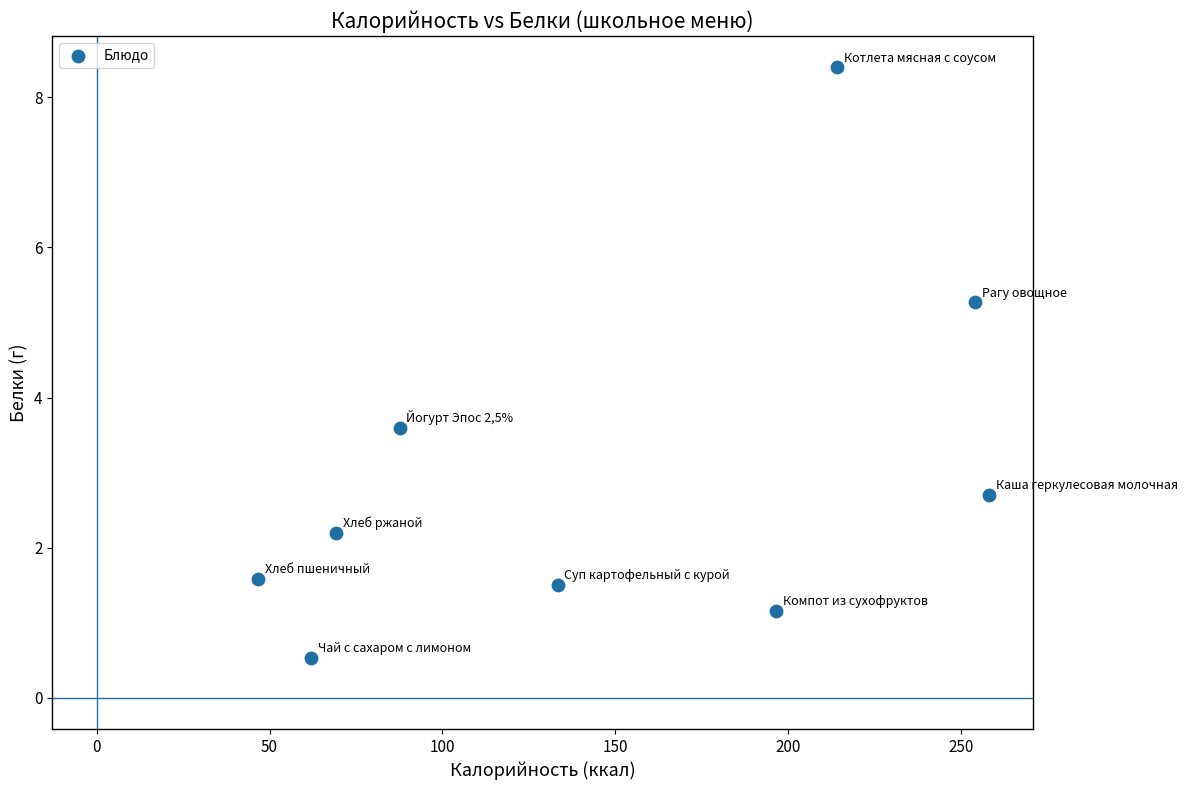

What is the average Y value?

3.0